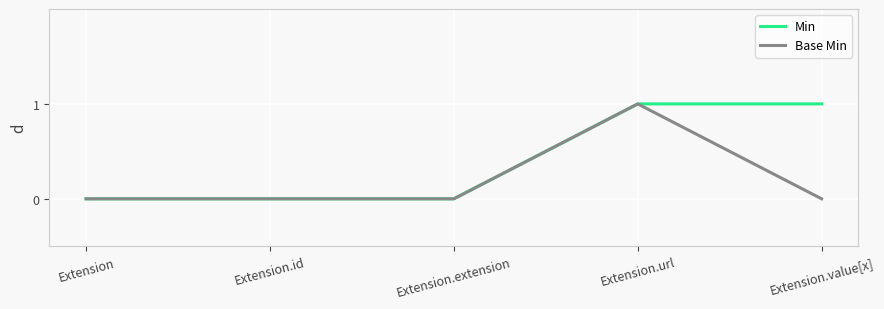

What are all the series names shown in the legend?

Min, Base Min